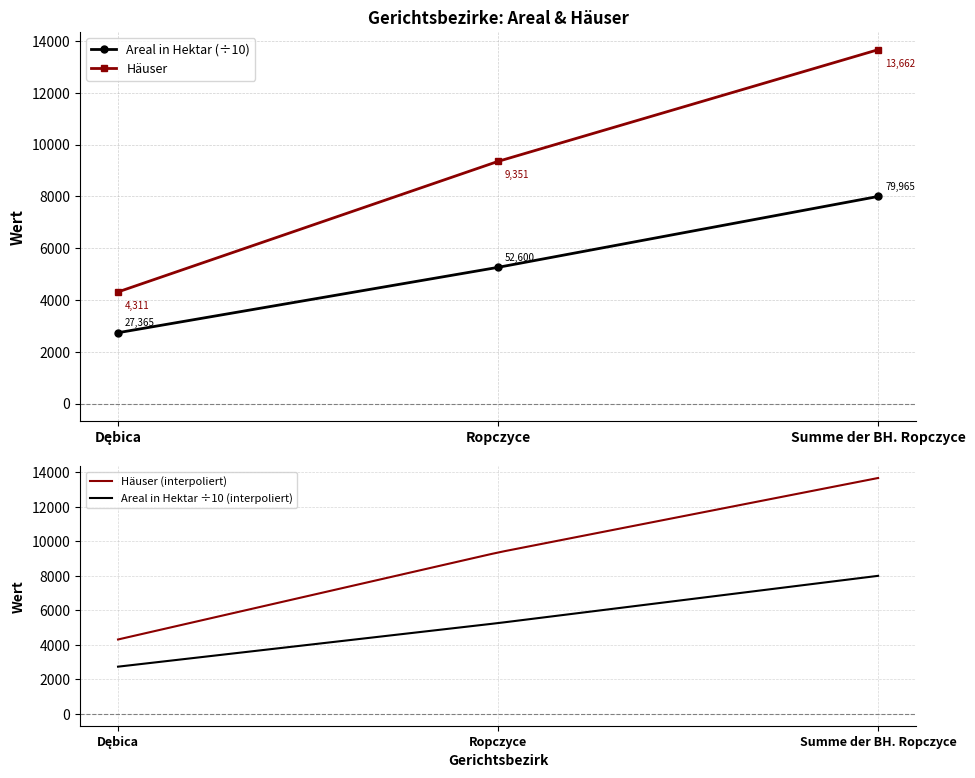

What is the value of the 3rd point from the left?

13662